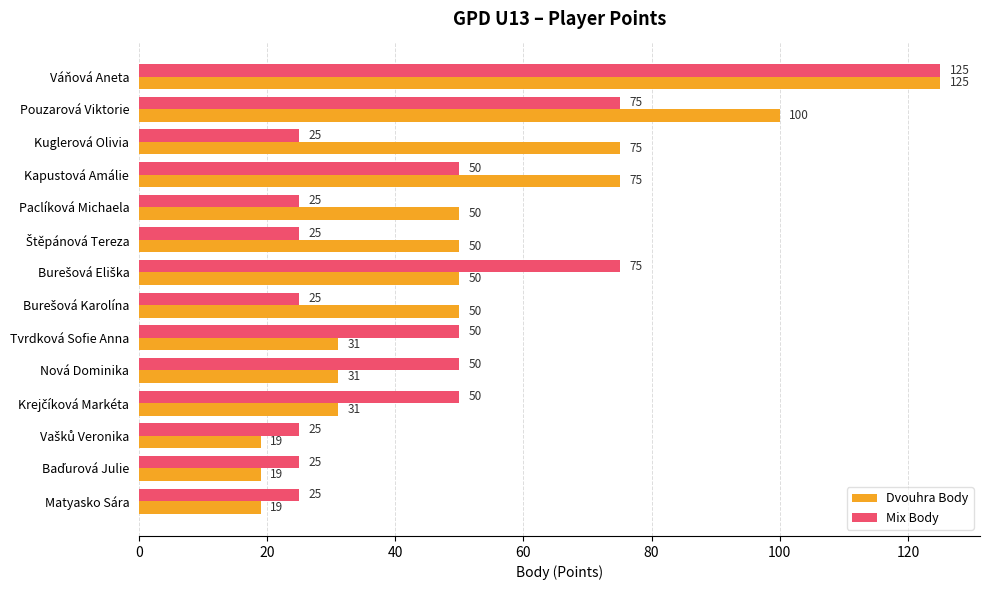

The Dvouhra Body series shows 131 at Kapustová Amálie. True or false?

False